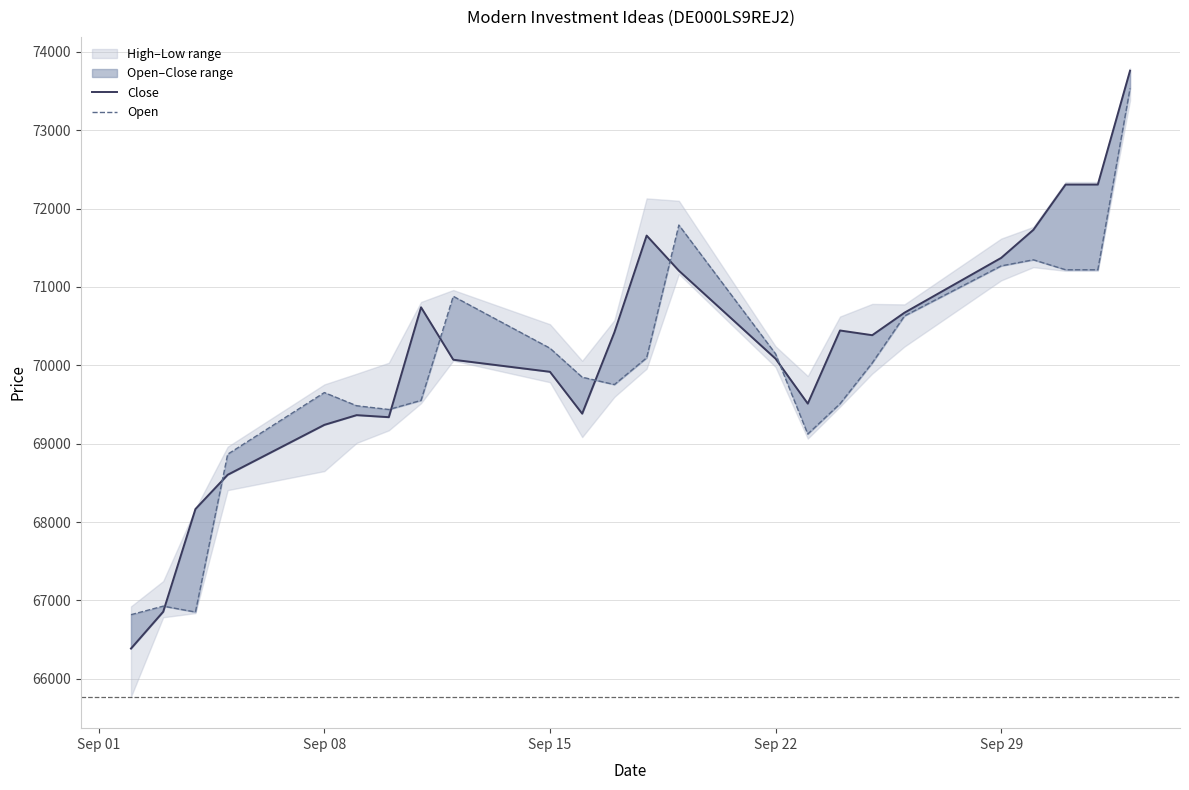

Is this an area chart (filled region under the line)?

No